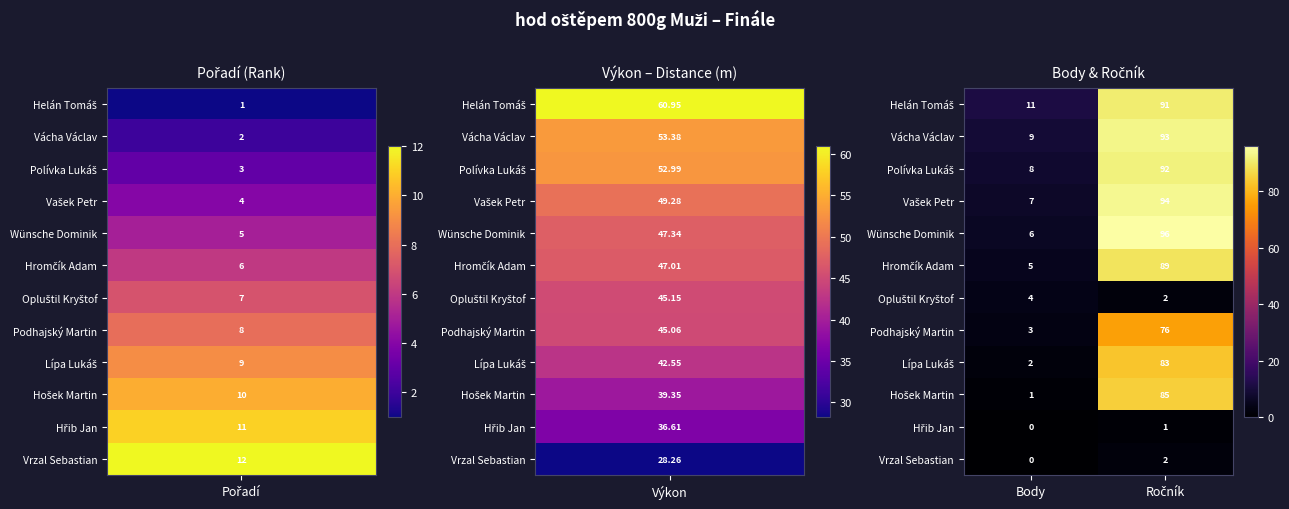

Which label corresponds to the smallest value in the chart?

Body